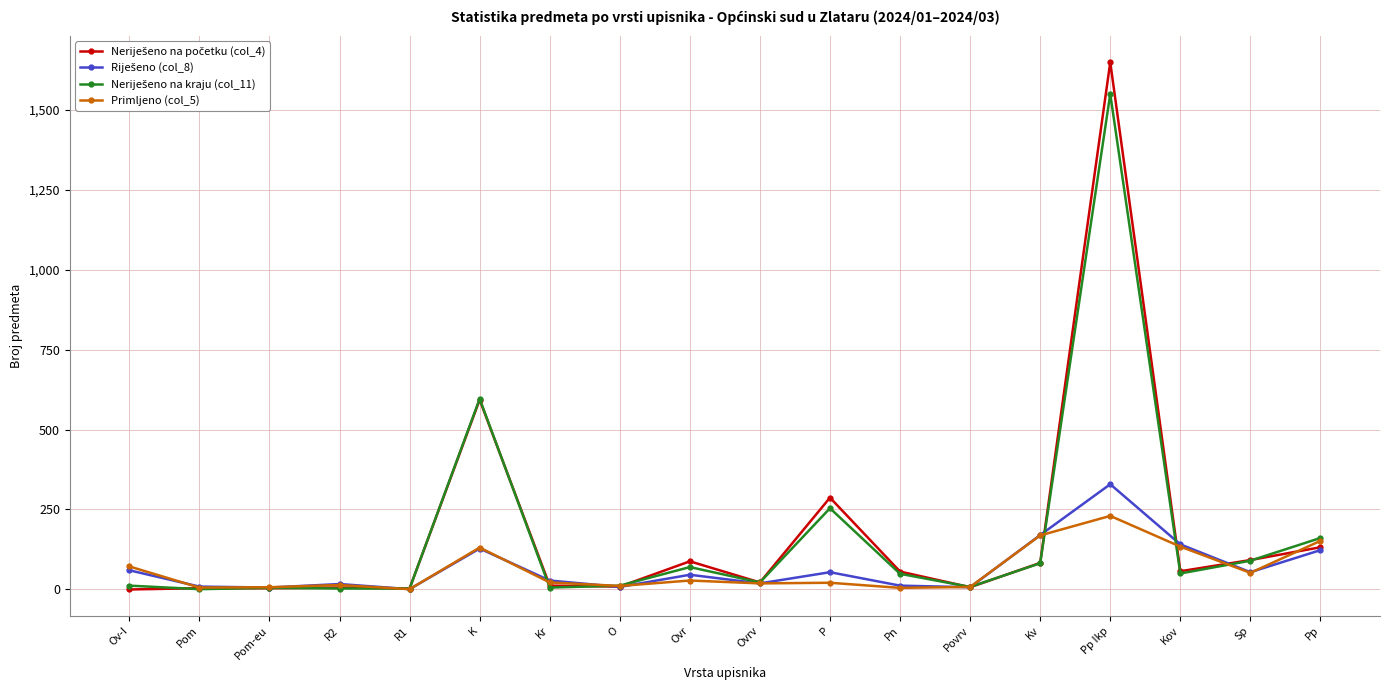

What is the spread (max minus min) of values at Povrv?

1